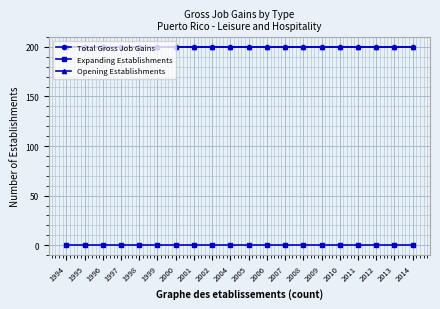

What is the lowest value of the Opening Establishments series?

200